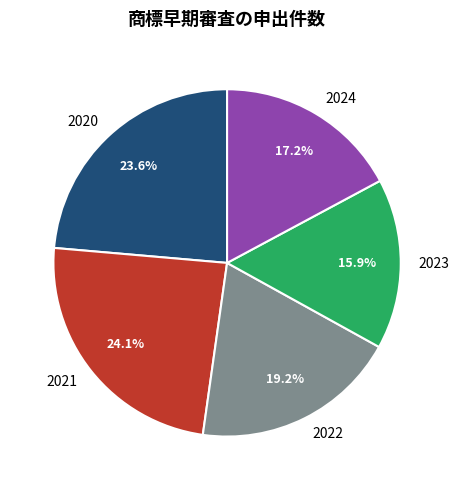

Which has a higher value, 2024 or 2020?

2020